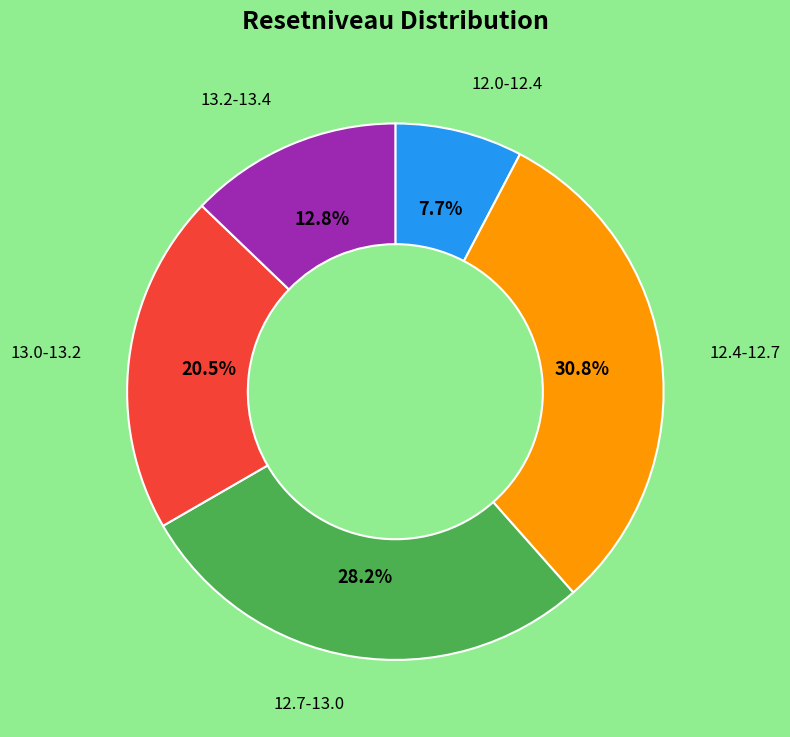

What is the smallest slice in the pie chart?

12.0-12.4